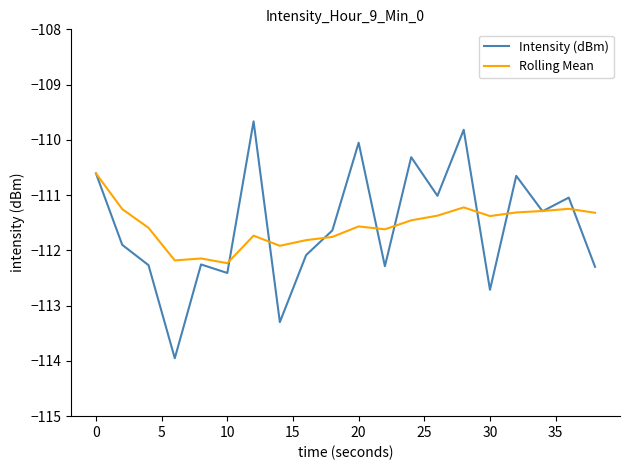

At how many categories does at least one series exceed -110?

2